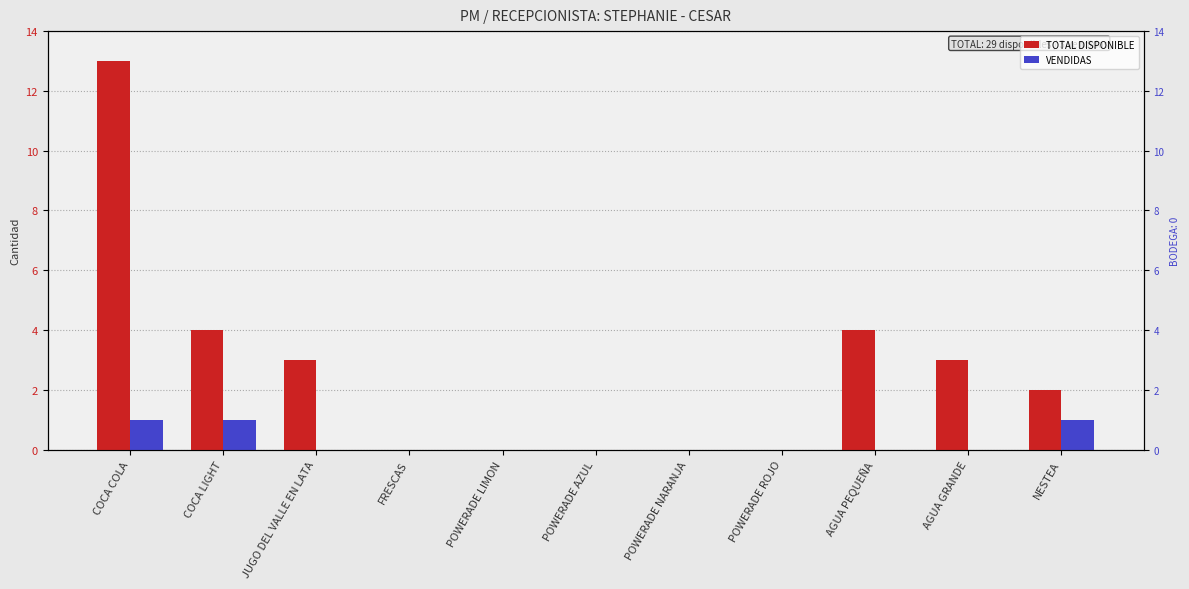

Which series has the largest range (max minus min)?

TOTAL DISPONIBLE